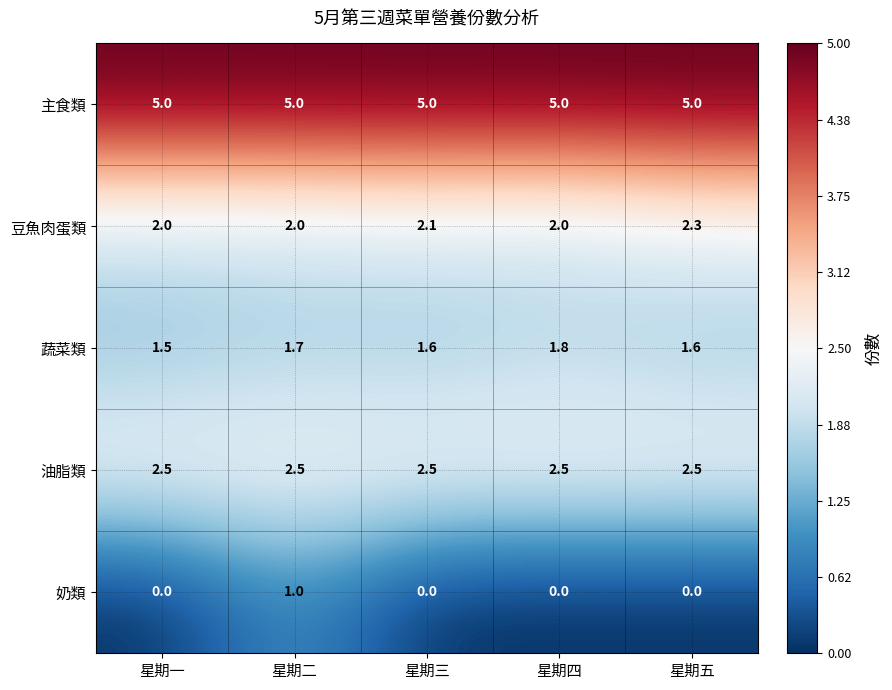

Between 星期二 and 星期四, which series saw the biggest shift?

奶類